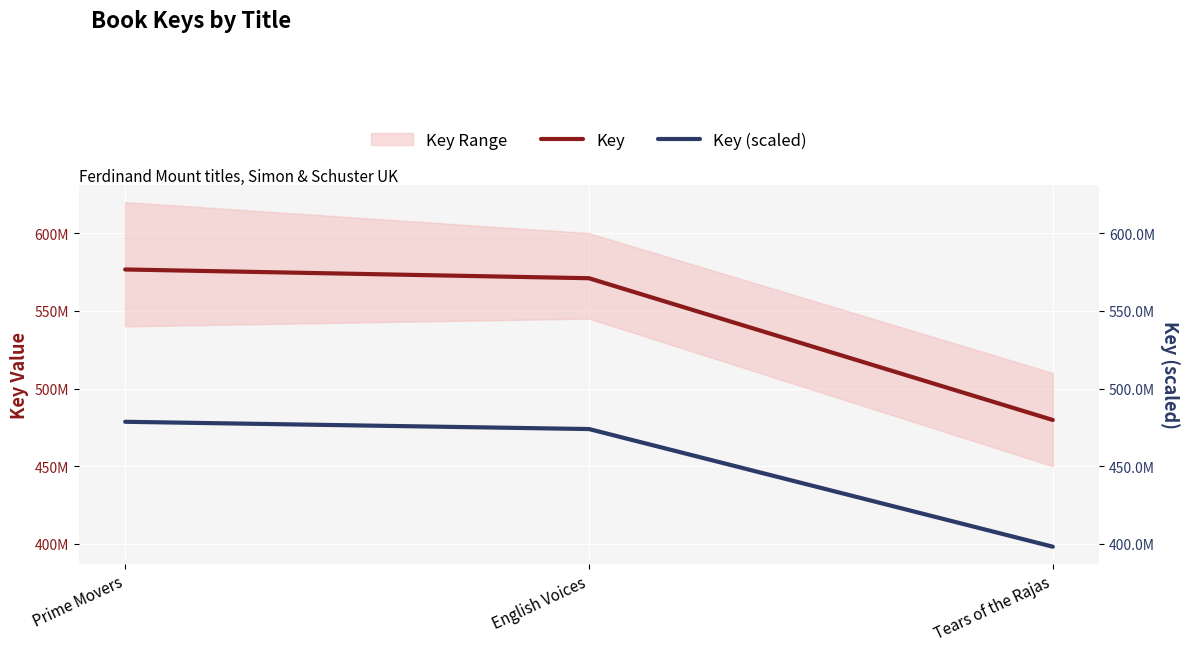

List the series in order of their peak value, highest first.

Key, Key (scaled)